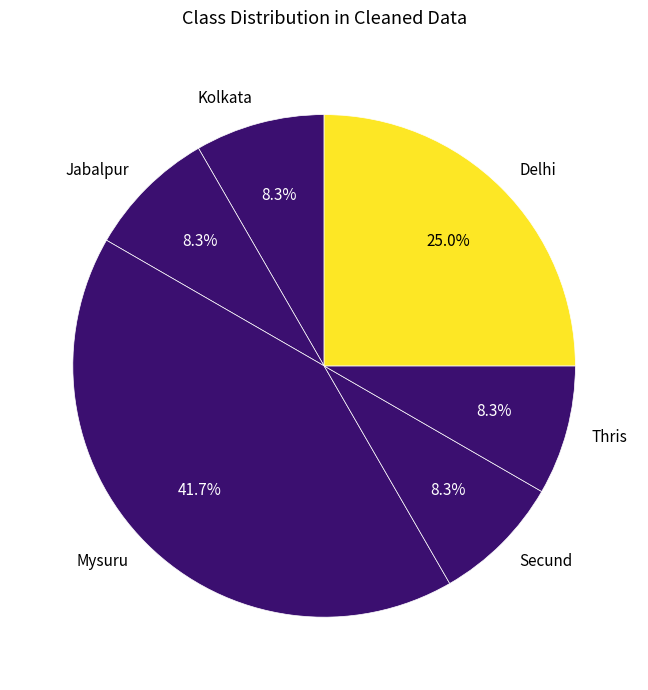

What portion of the pie excludes Jabalpur?

91.7%